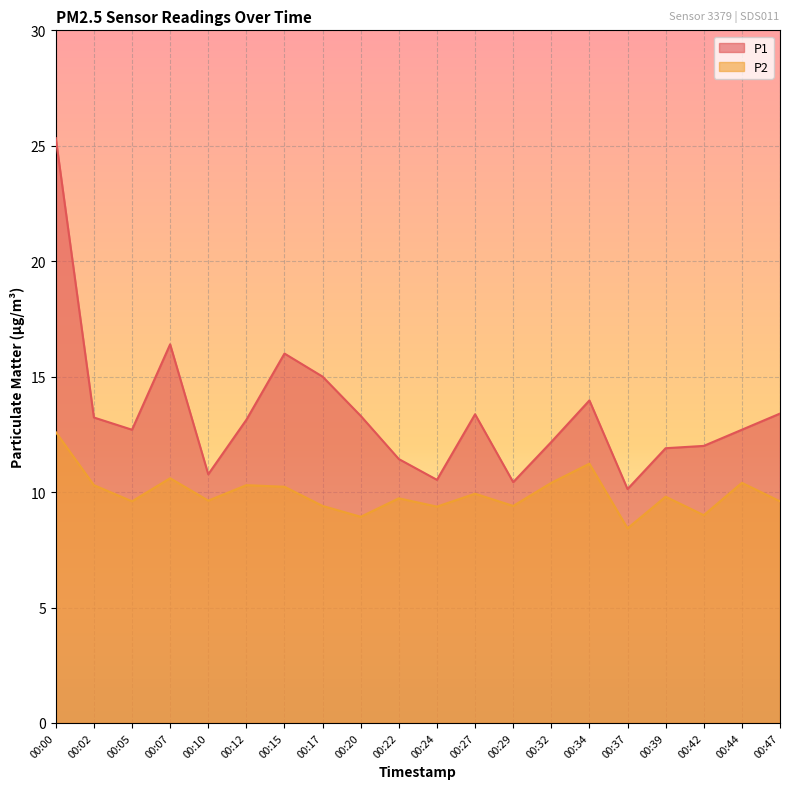

Rank the series by their maximum value, from lowest to highest.

P2, P1